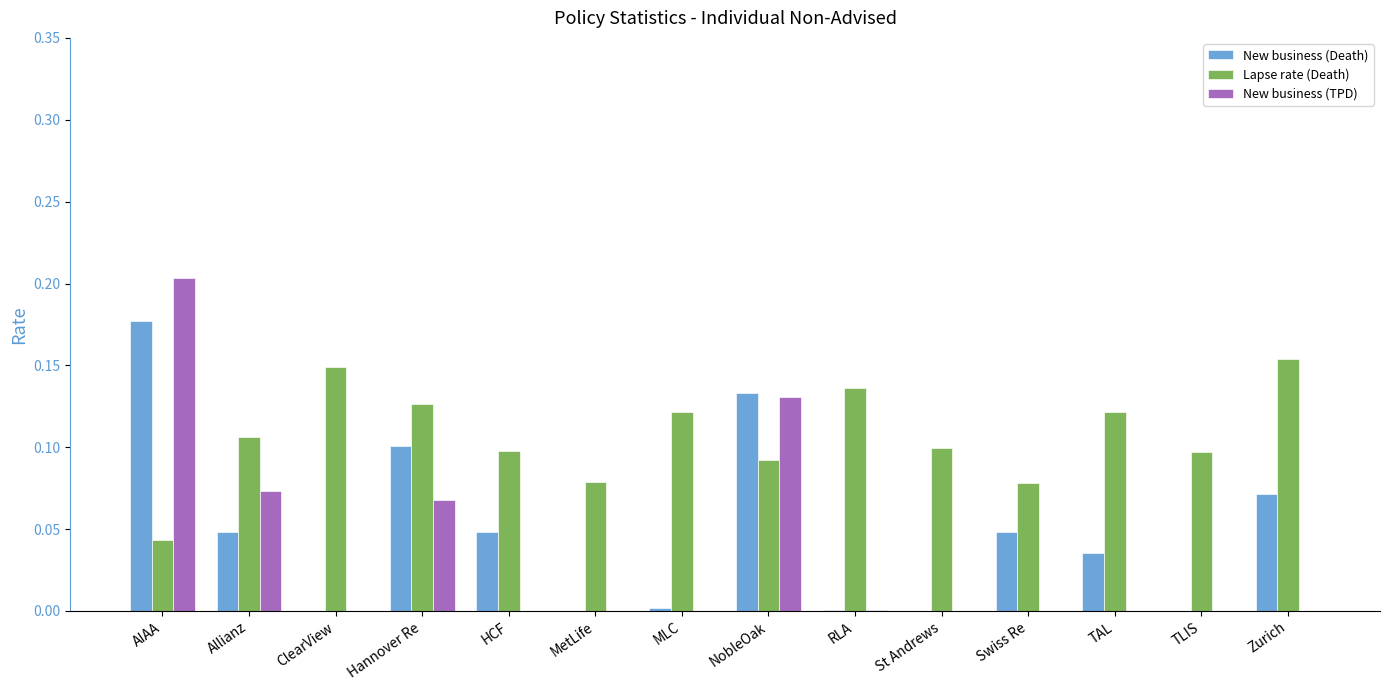

Count the number of categories in the chart.

14